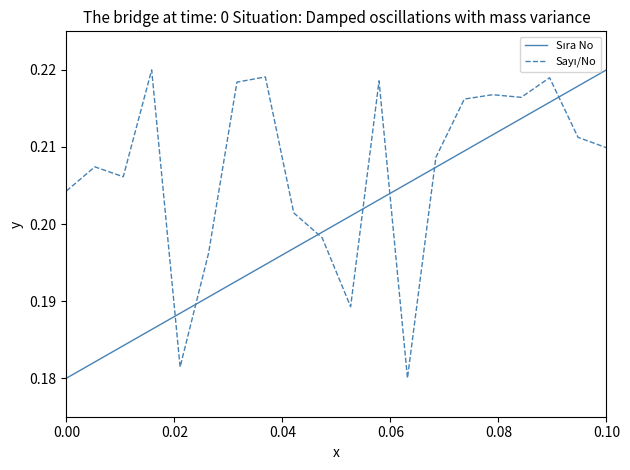

True or false: Sayı/No and Sıra No intersect in this chart.

True